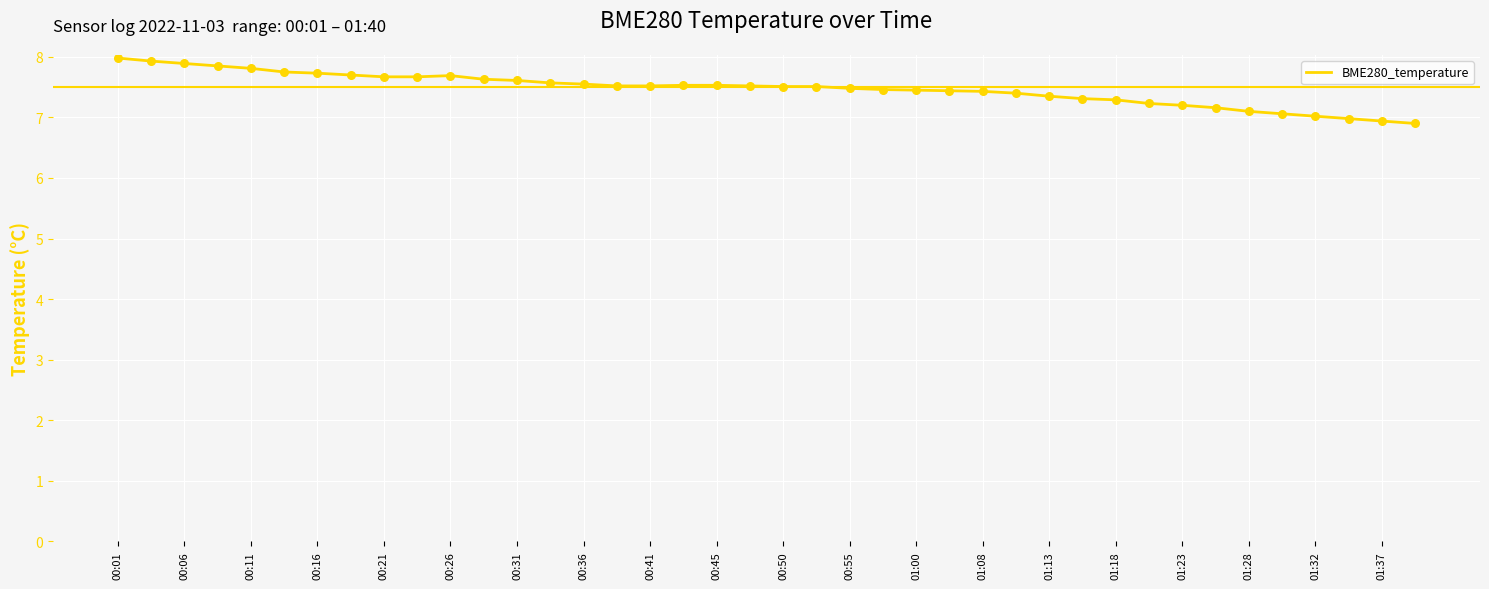

What is the maximum value shown in the chart?

8.0